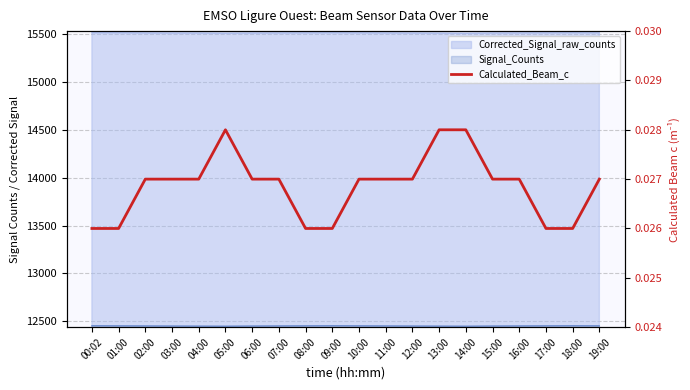

Which label corresponds to the smallest value in the chart?

00:02